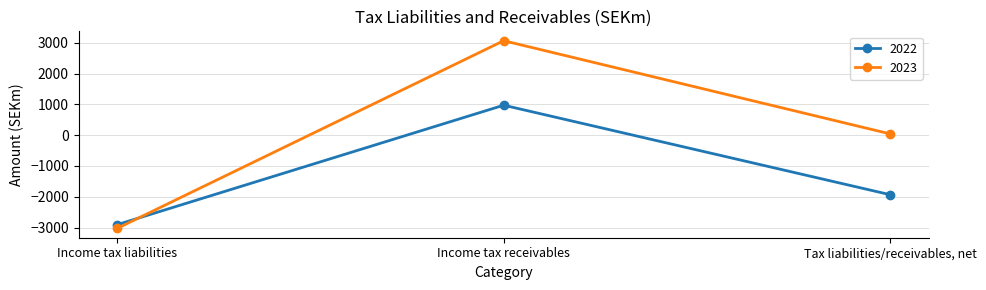

The 2023 series shows -4104 at Income tax liabilities. True or false?

False